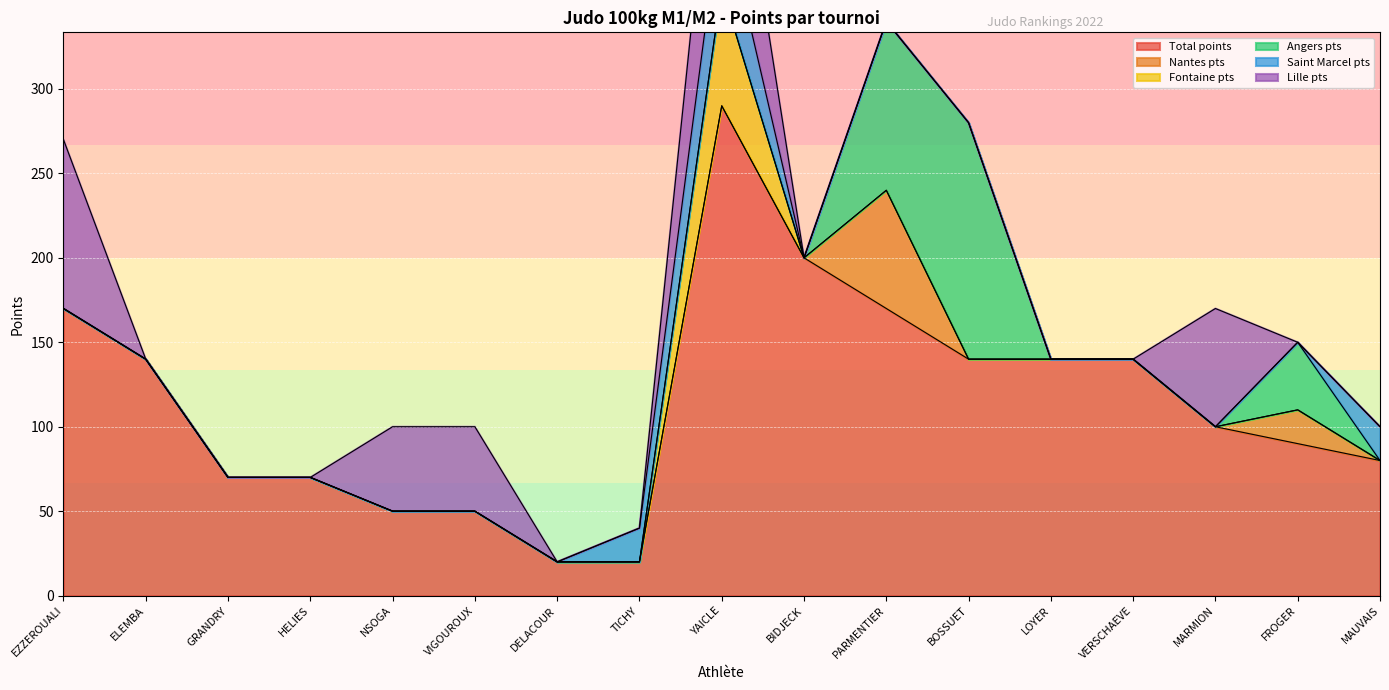

Which series has the largest total across all categories?

Total points